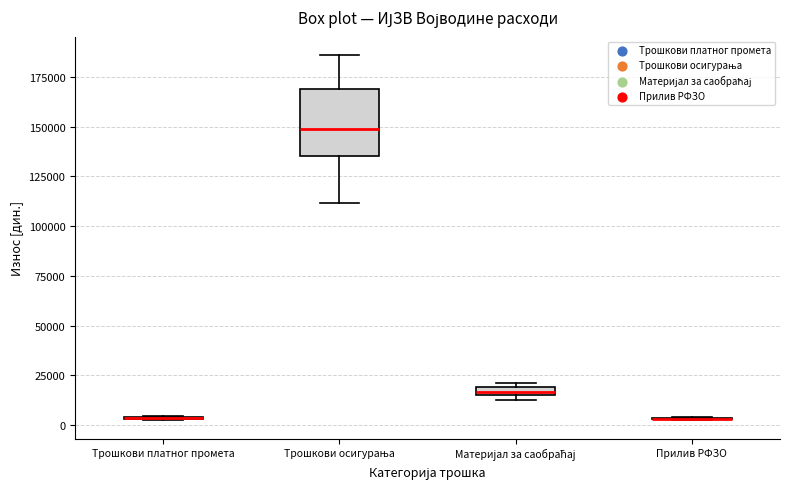

Comparing the boxes themselves (not the whiskers), which one is the tallest?

Трошкови осигурања